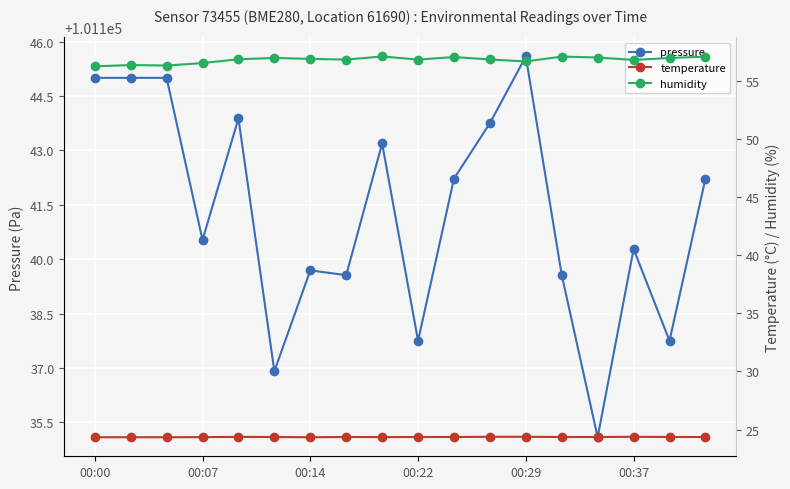

True or false: pressure has more than 2 points higher than both neighbors.

True